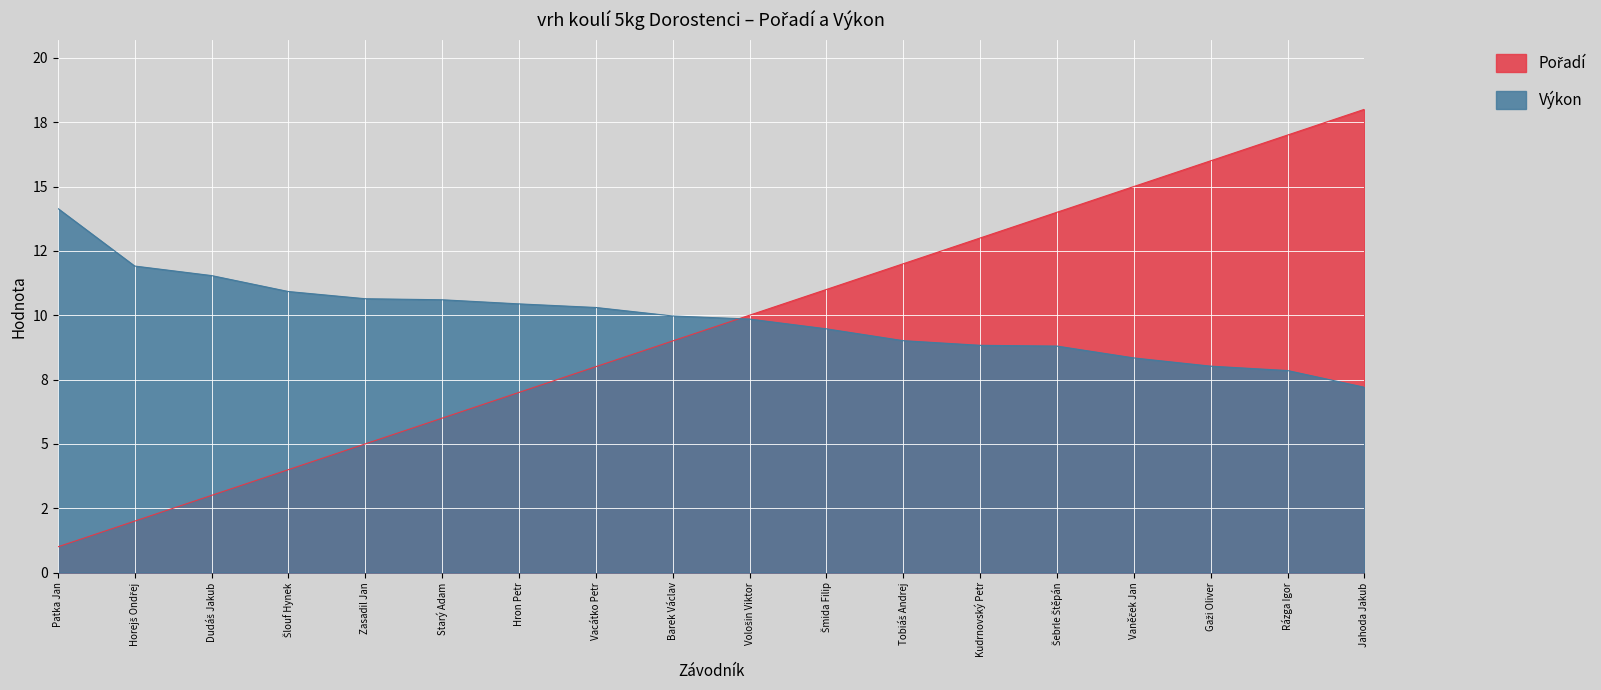

Reading left to right, what are all the values shown in this chart?

Pořadí: Patka Jan=1.0	Horejš Ondřej=2.0	Dudáš Jakub=3.0	Šlouf Hynek=4.0	Zasadil Jan=5.0	Starý Adam=6.0	Hron Petr=7.0	Vacátko Petr=8.0	Barek Václav=9.0	Vološin Viktor=10.0	Šmida Filip=11.0	Tobiáš Andrej=12.0	Kudrnovský Petr=13.0	Šebrle Štěpán=14.0	Vaněček Jan=15.0	Gaži Oliver=16.0	Rázga Igor=17.0	Jahoda Jakub=18.0
Výkon: Patka Jan=14.2	Horejš Ondřej=11.9	Dudáš Jakub=11.5	Šlouf Hynek=10.9	Zasadil Jan=10.6	Starý Adam=10.6	Hron Petr=10.4	Vacátko Petr=10.3	Barek Václav=10.0	Vološin Viktor=9.8	Šmida Filip=9.5	Tobiáš Andrej=9.0	Kudrnovský Petr=8.8	Šebrle Štěpán=8.8	Vaněček Jan=8.3	Gaži Oliver=8.0	Rázga Igor=7.8	Jahoda Jakub=7.2